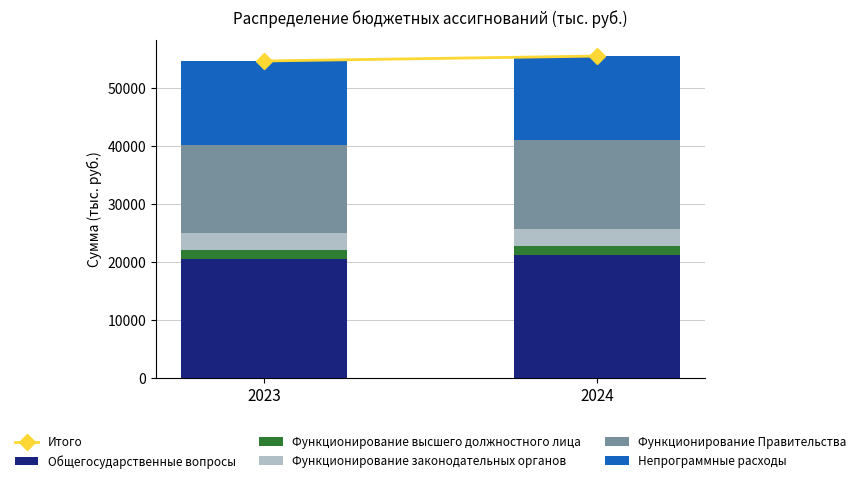

What is the maximum value for Общегосударственные вопросы?

21179.9